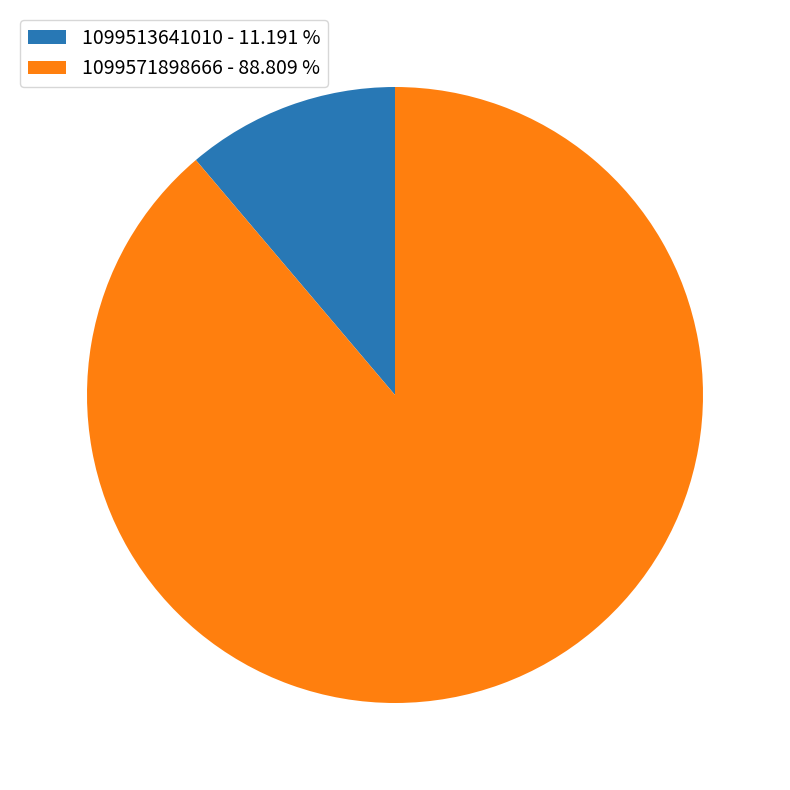

Is the sum of 1099513641010 and 1099571898666 greater than half?

Yes